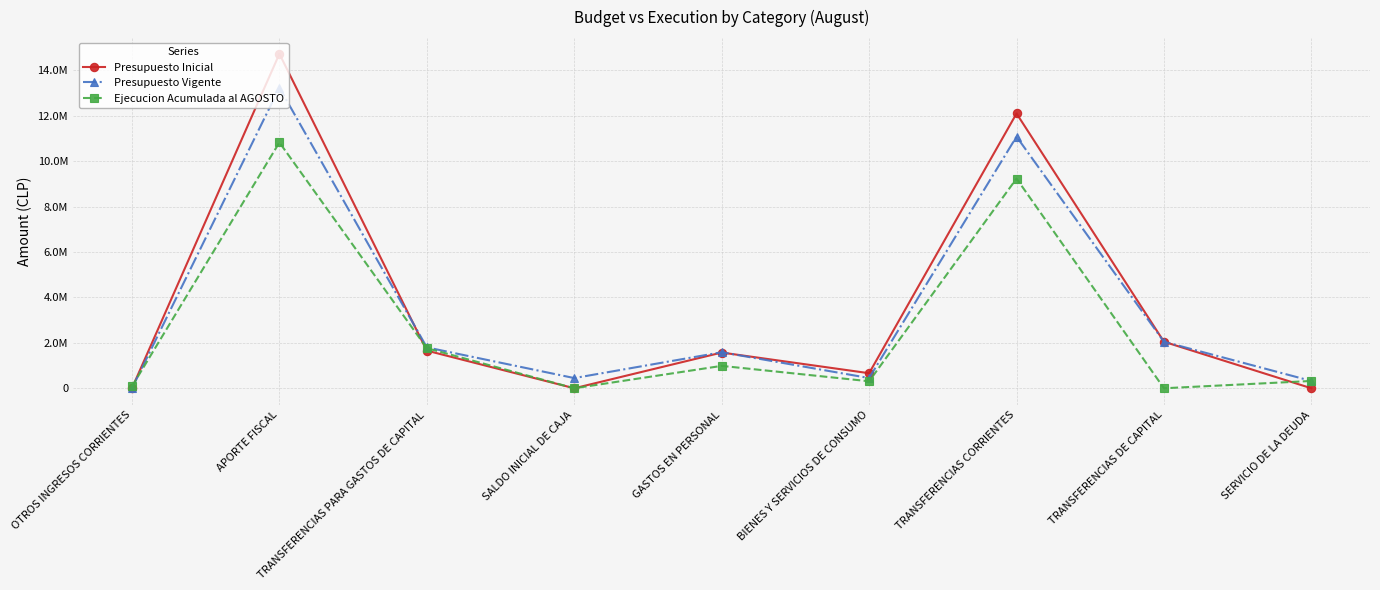

What is the approximate value of Presupuesto Vigente at OTROS INGRESOS CORRIENTES, to the nearest 50?

50